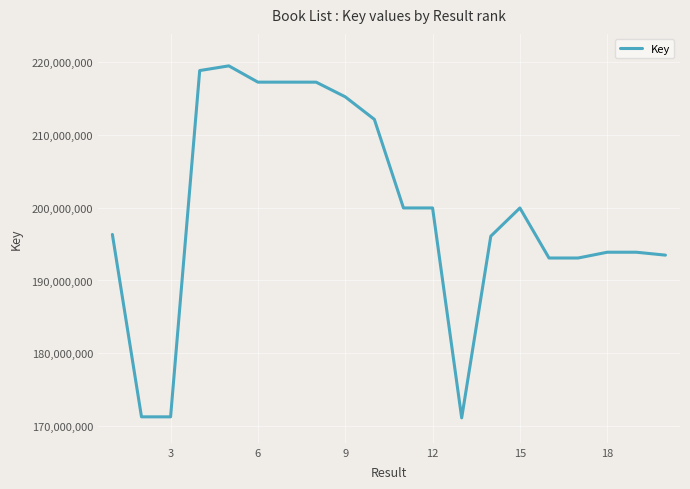

What is the greatest value displayed?

219460866